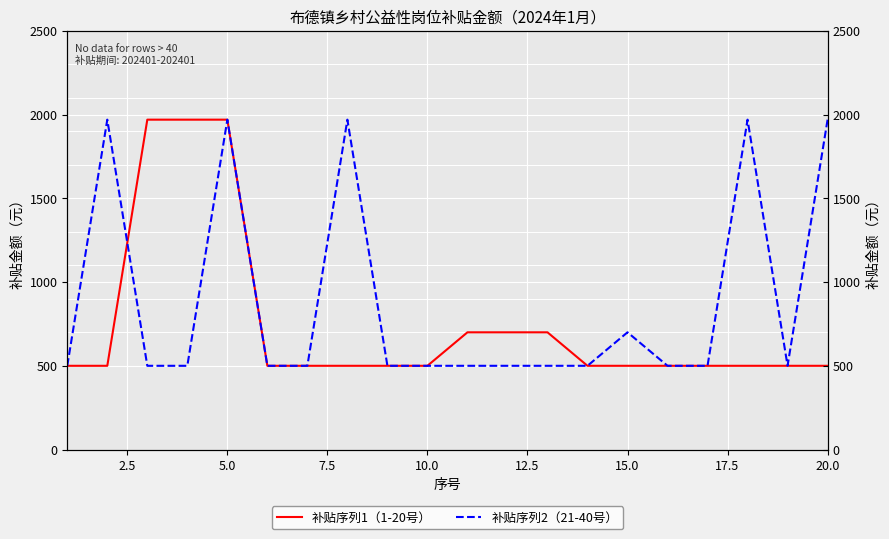

After their last crossing, which series has the higher values: 补贴序列1（1-20号） or 补贴序列2（21-40号）?

补贴序列1（1-20号）